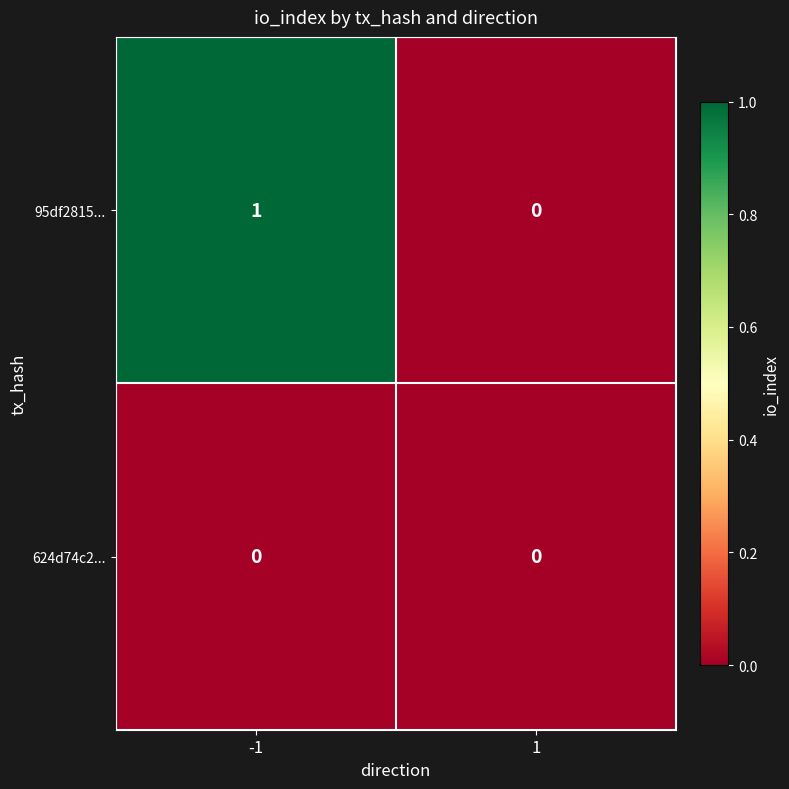

Between -1 and 1, which series saw the biggest shift?

95df2815...